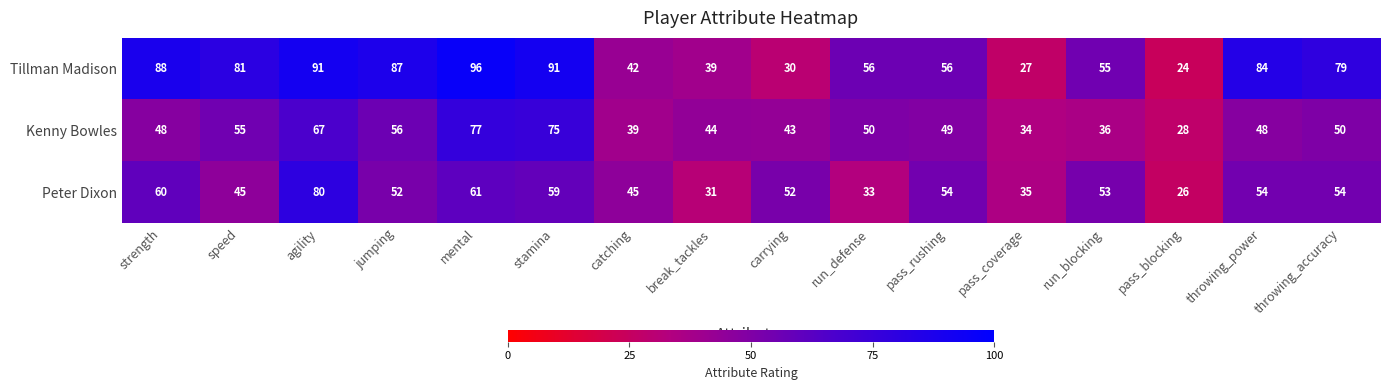

Which category has the lowest value across all series?

pass_blocking